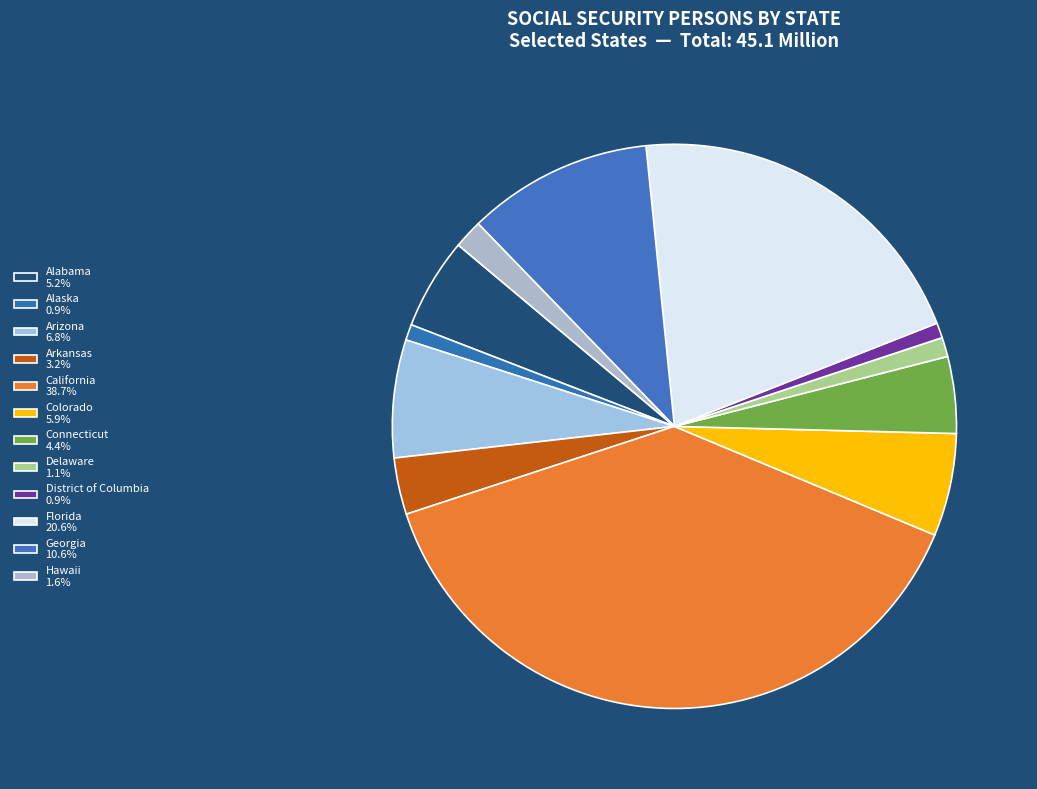

What percentage do Alabama and California together represent?

43.9%